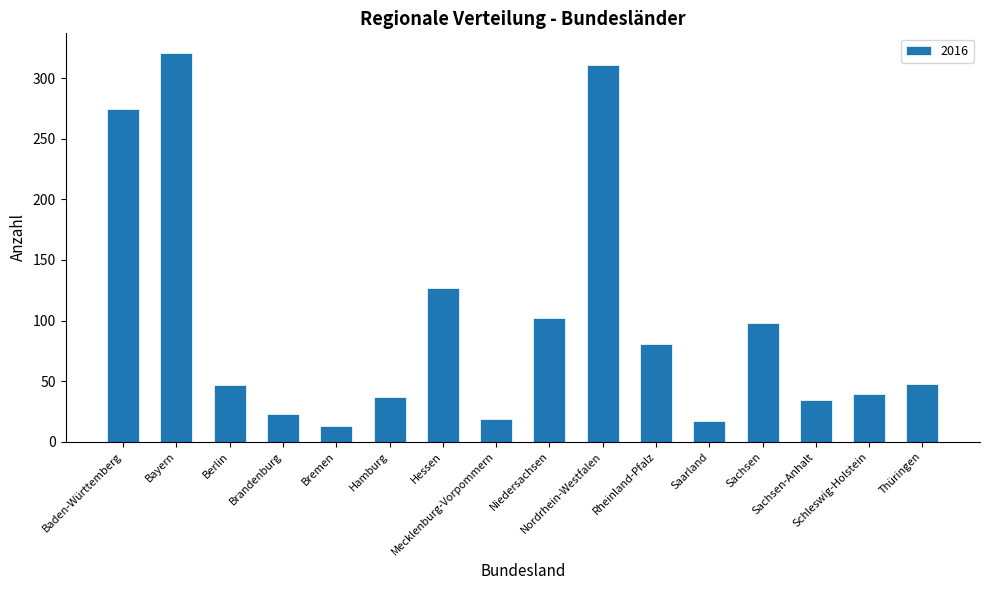

What is the greatest value displayed?

321